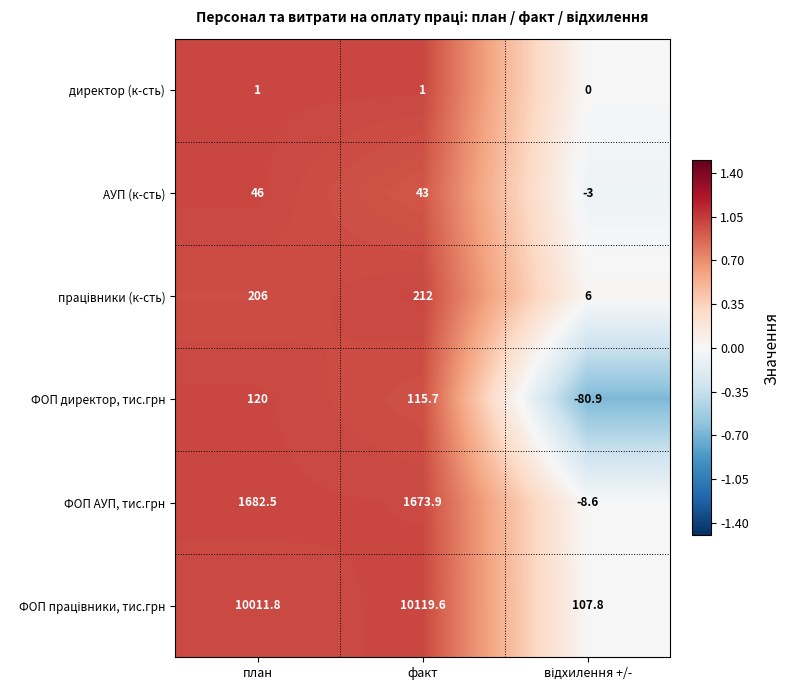

What is the maximum value shown in the chart?

10119.6